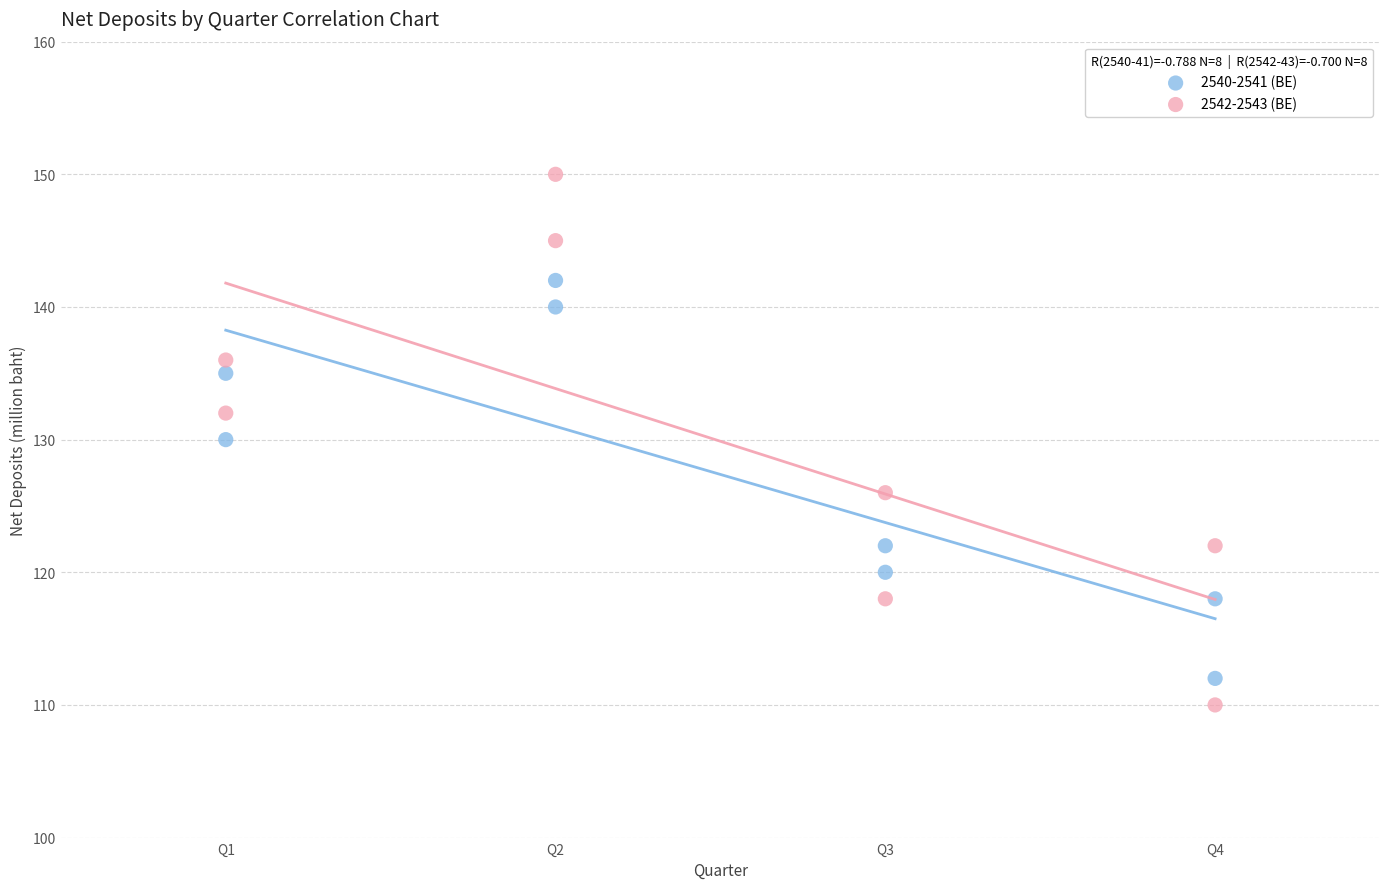

What are all the series names shown in the legend?

2540-2541 (BE), 2542-2543 (BE)